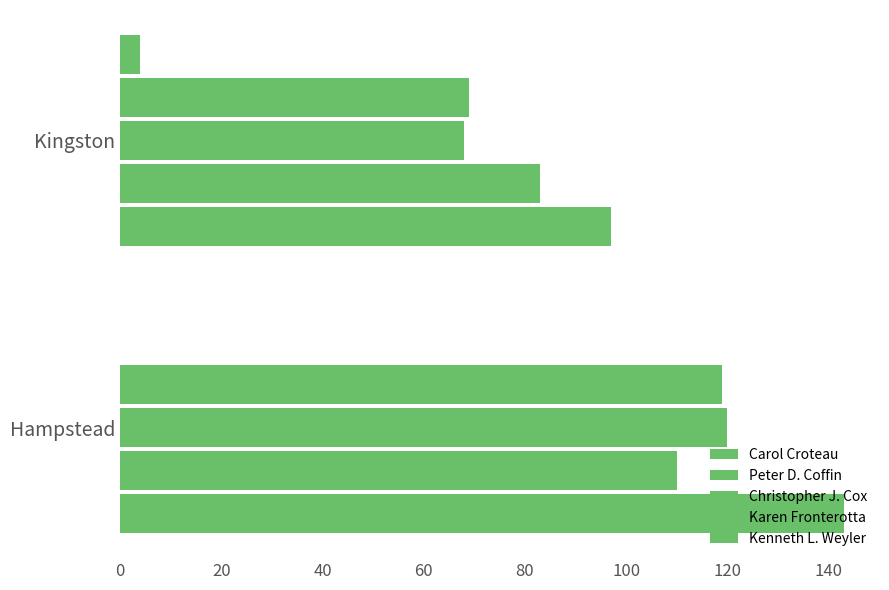

At how many categories does at least one series exceed 84?

2